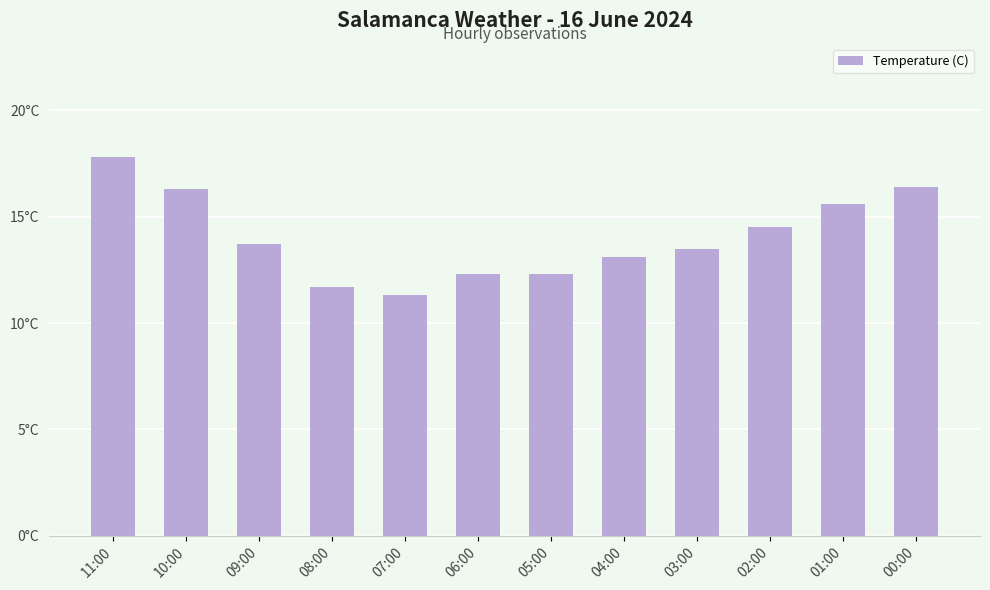

What position from the left is 06:00?

6